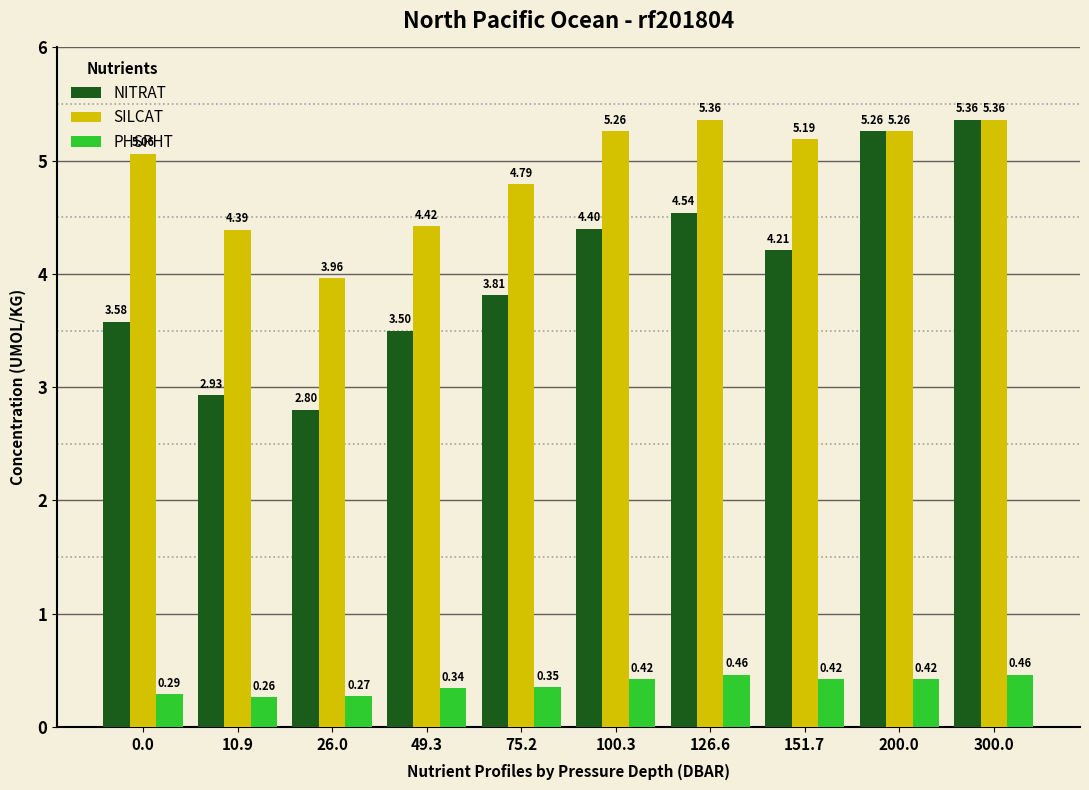

What is the sum of the NITRAT values at 26.0 and 300.0?

8.2